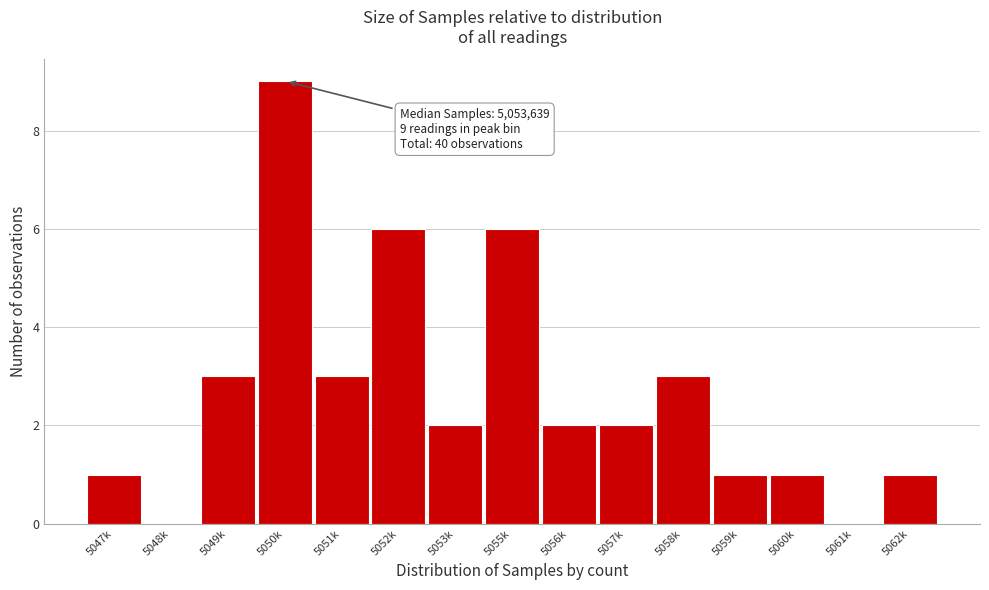

Reading left to right, list all the values displayed in this chart.

5047k=1	5048k=0	5049k=3	5050k=9	5051k=3	5052k=6	5053k=2	5055k=6	5056k=2	5057k=2	5058k=3	5059k=1	5060k=1	5061k=0	5062k=1